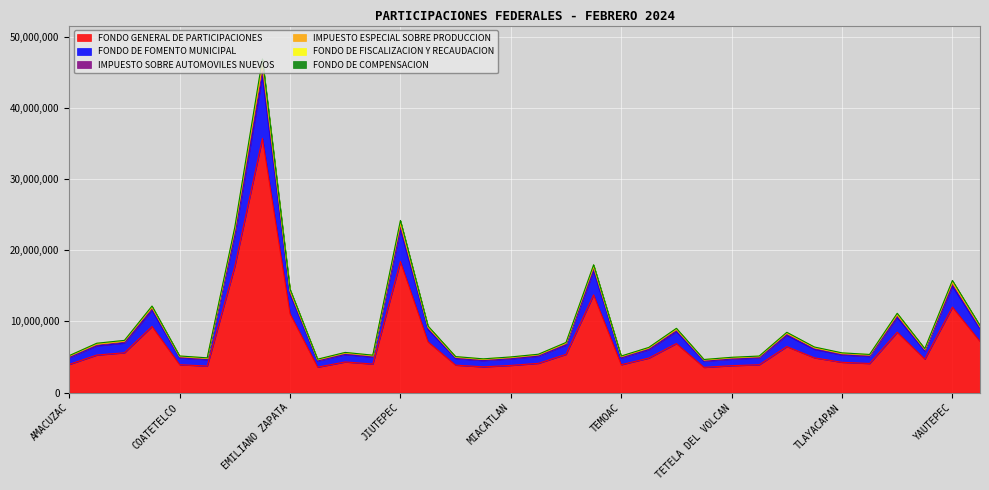

Reading left to right, what are all the values shown in this chart?

FONDO GENERAL DE PARTICIPACIONES: 3958930	5275892	5597065	9292377	3920286	3724453	17757368	35722785	11091683	3575384	4303733	4010997	18421349	7134267	3856369	3615877	3819025	4111732	5371635	13731930	3917683	4846368	6888700	3545254	3780880	3914470	6464674	4884470	4255081	4087011	8481674	4706857	12014075	7189884
FONDO DE FOMENTO MUNICIPAL: 5005072	6669932	7076194	11747771	4956274	4708692	22450412	45161334	14022664	4520223	5441028	5070960	23287440	9019837	4875410	4571420	4828291	5198325	6791262	17362196	4952975	6127281	8709313	4482129	4780039	4948966	8173193	6175244	5379566	5167040	10722942	5950533	15189133	9090114
IMPUESTO SOBRE AUTOMOVILES NUEVOS: 4927234	6566272	6966074	11565139	4879157	4635426	22100825	44459739	13804574	4449894	5356384	4992057	22926397	8879336	4799588	4500292	4753142	5117434	6685529	17091132	4875915	6031818	8573684	4412394	4705657	4871935	8045931	6079170	5295849	5086656	10556182	5858059	14952685	8948545
IMPUESTO ESPECIAL SOBRE PRODUCCION: 5185899	6924273	7324436	12139949	5137698	4875473	23224784	46808693	14517901	4686566	5635666	5250265	24150805	9336914	5051331	4733704	5001443	5381257	7030425	17931826	5128849	6338495	9013620	4642135	4950659	5125593	8457975	6393477	5573998	5351309	11121118	6168544	15731333	9405948
FONDO DE FISCALIZACION Y RECAUDACION: 5195314	6936820	7337747	12162047	5147023	4884332	23267021	46893636	14544279	4695069	5645900	5259805	24194594	9353885	5060503	4742303	5010525	5391037	7043202	17964501	5138167	6350024	9030005	4650567	4959651	5134904	8473352	6405094	5584119	5361029	11141289	6179737	15759909	9423050
FONDO DE COMPENSACION: 5101770	6799527	7212118	11975433	5051620	4799253	22879389	46041714	14293425	4607210	5545863	5168493	23749255	9191663	4969589	4659354	4920922	5298248	6921207	17686370	5048309	6243802	8875599	4568395	4871922	5043869	8329426	6294124	5482897	5266571	10930101	6066219	15480091	9263553